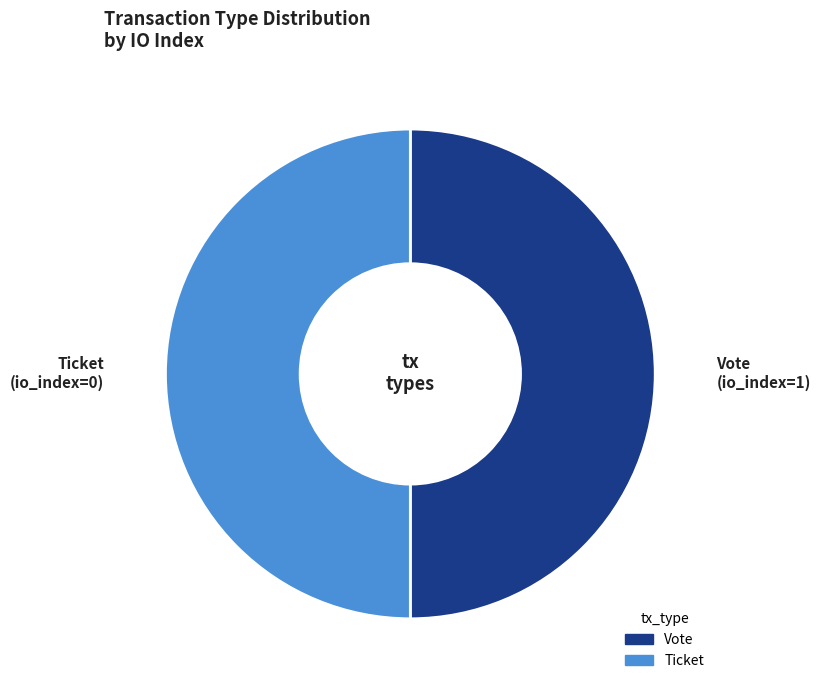

How many slices are in this pie chart?

2